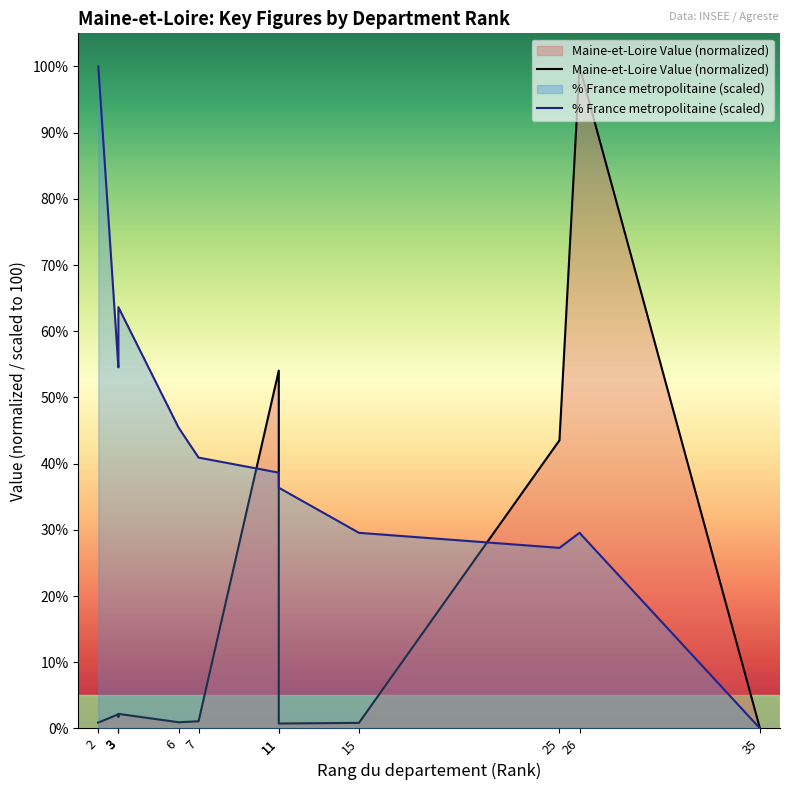

Reading left to right, list all the values displayed in this chart.

Maine-et-Loire Value (normalized): 0.9	2.1	1.8	2.2	0.9	1.1	54.1	0.7	0.8	43.5	100.0	0.0
% France metropolitaine (scaled): 100.0	54.5	59.1	63.6	45.5	40.9	38.6	36.4	29.5	27.3	29.5	0.0